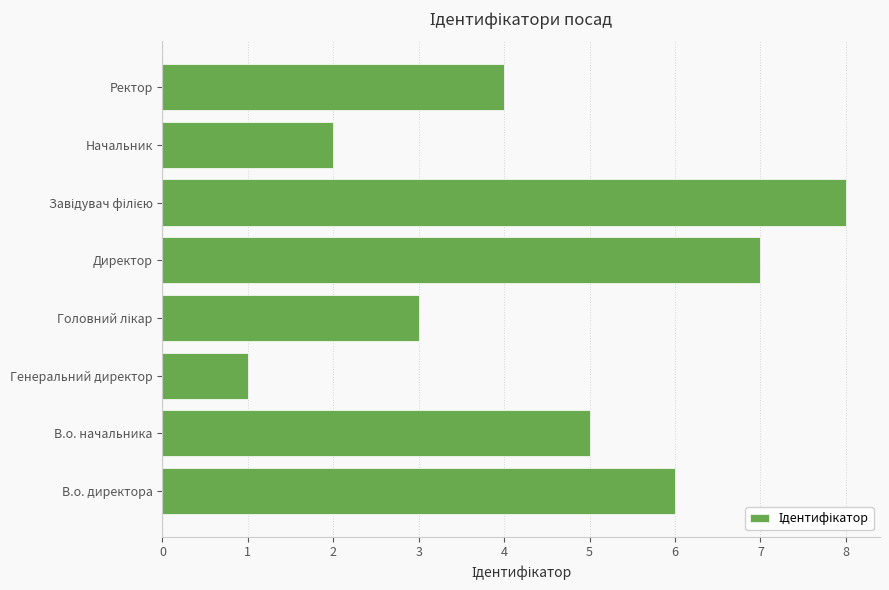

Between Генеральний директор and Ректор, which is larger?

Ректор